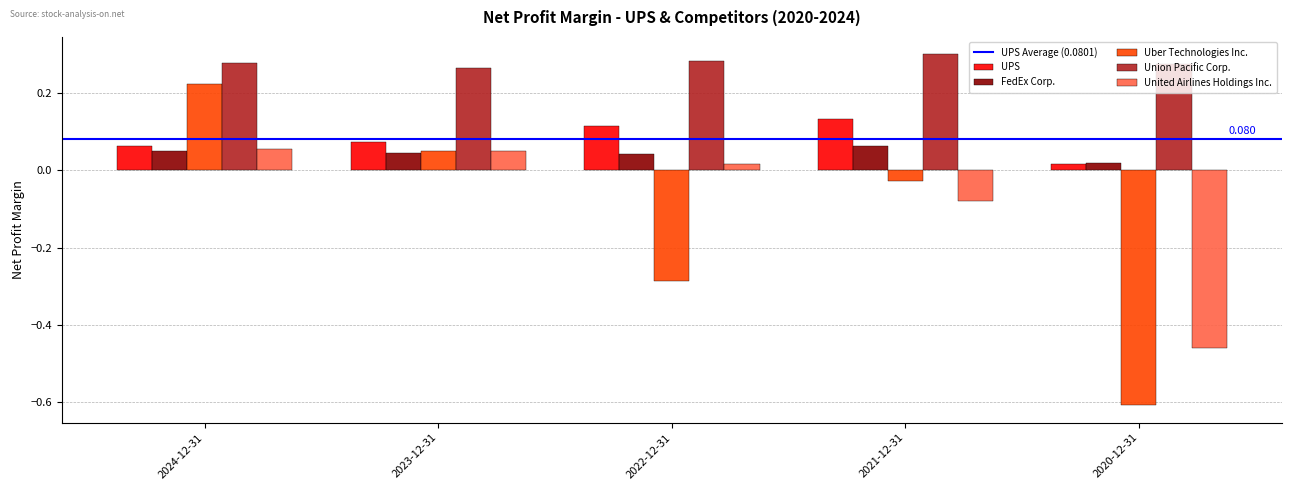

What is the total value across all series at 2020-12-31?

-0.8